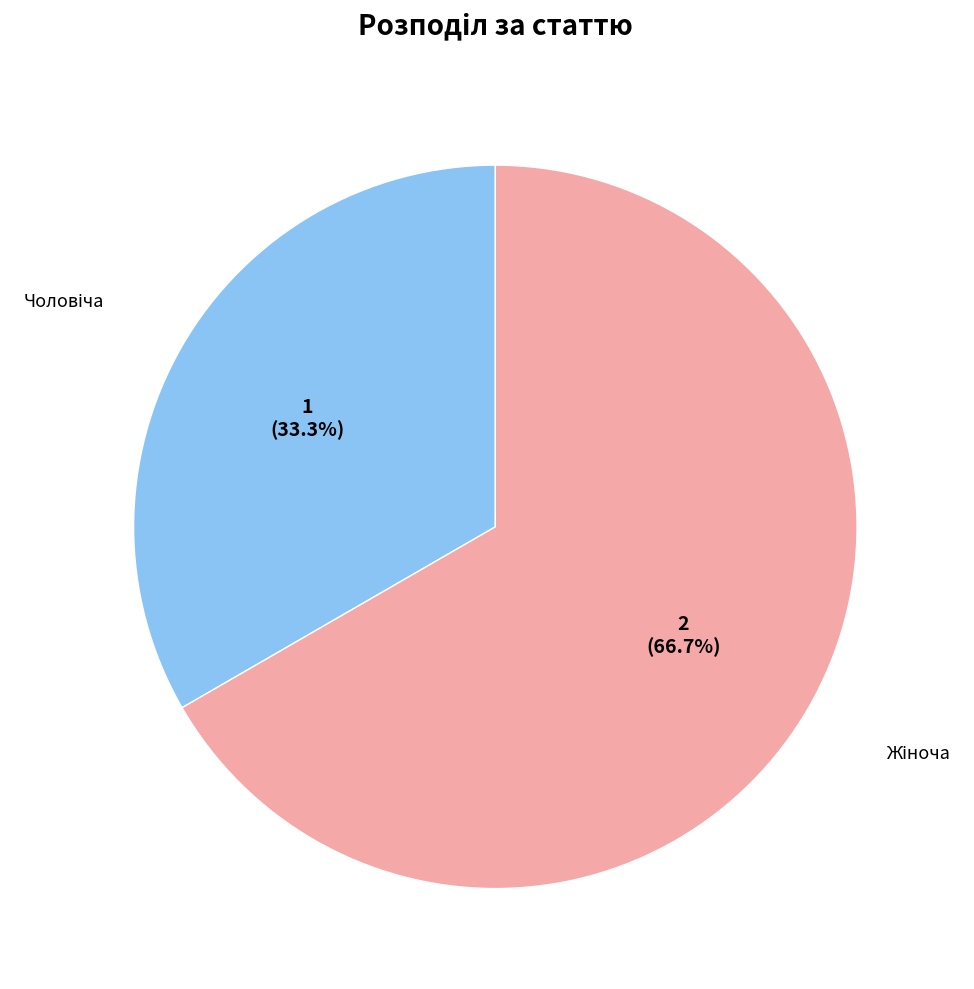

Does any single category account for the majority?

Yes